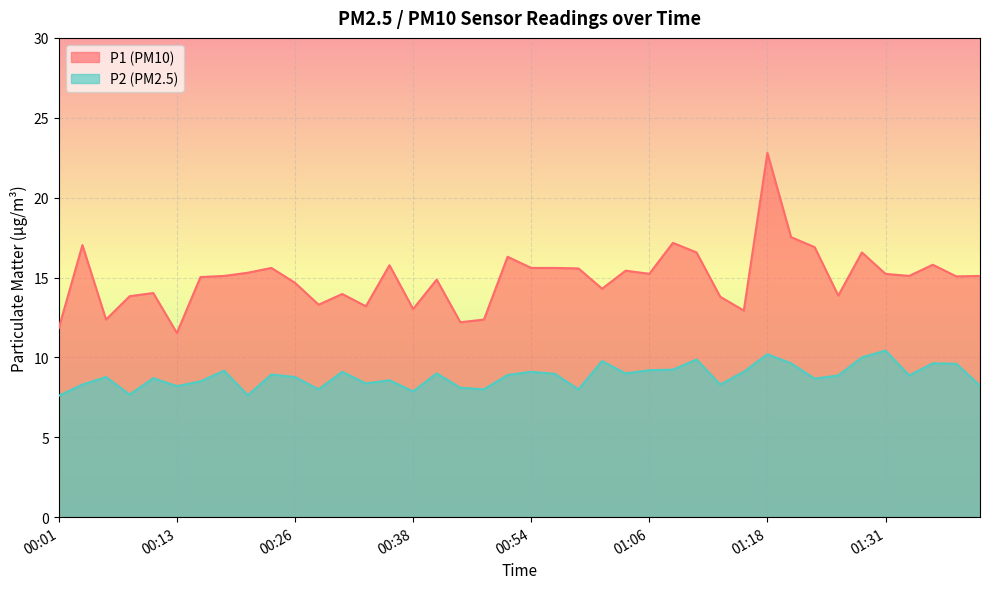

How many interior local valleys does the P1 series have?

12